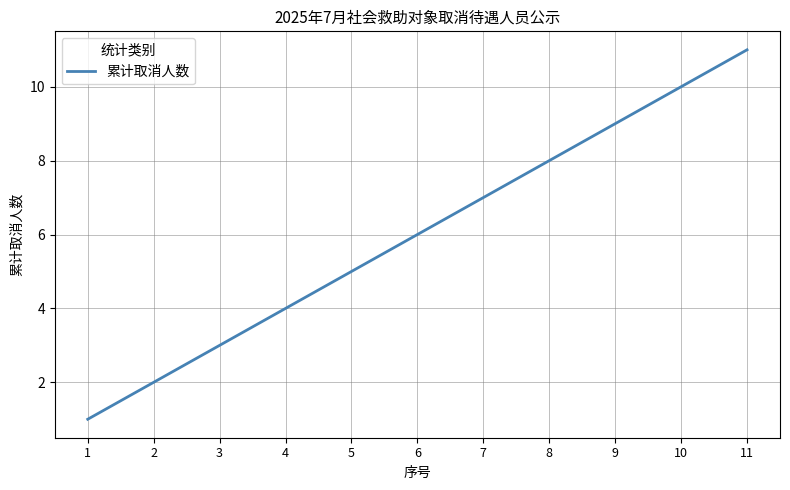

What is the ratio of the value at 7 to the value at 10?

0.7